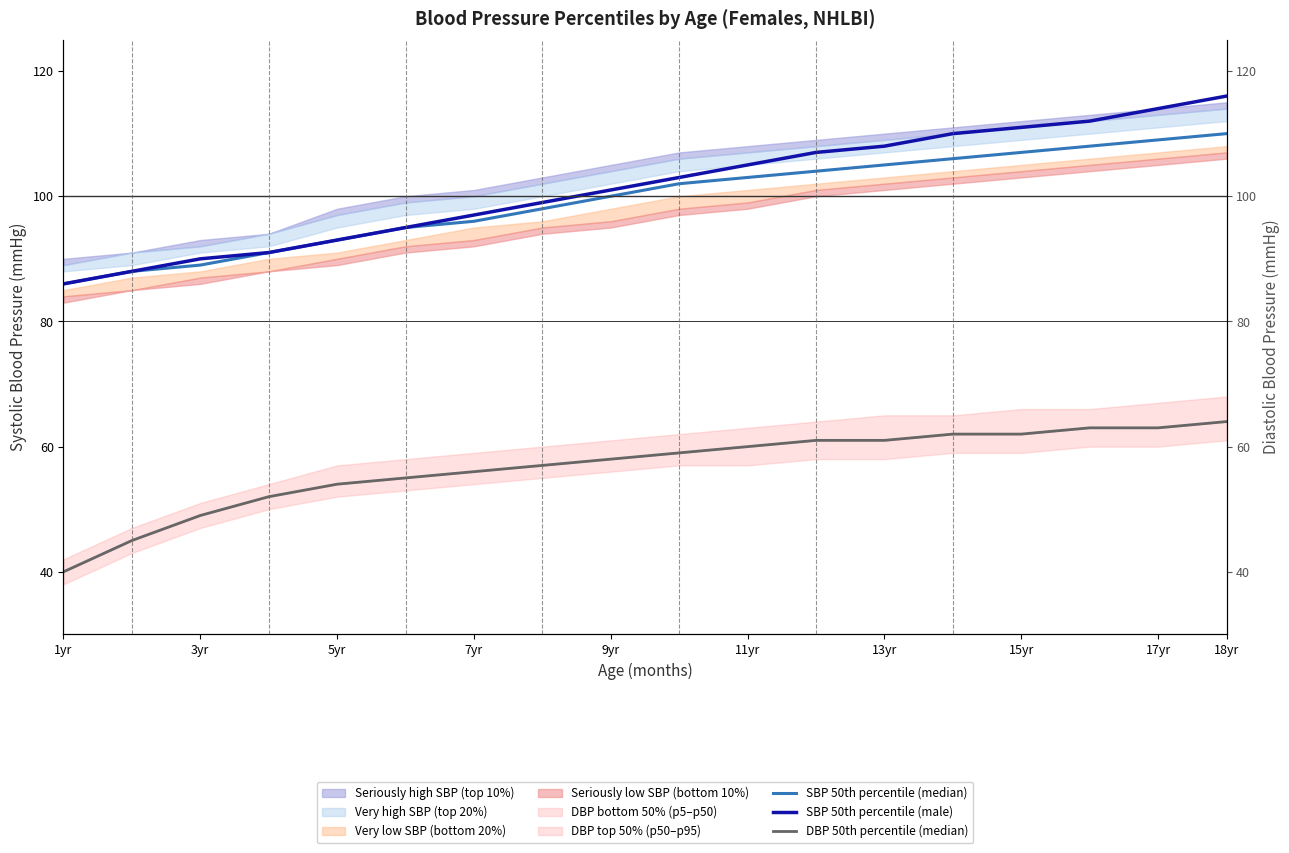

True or false: SBP 50th percentile (median) and DBP 50th percentile (median) cross at least once.

False